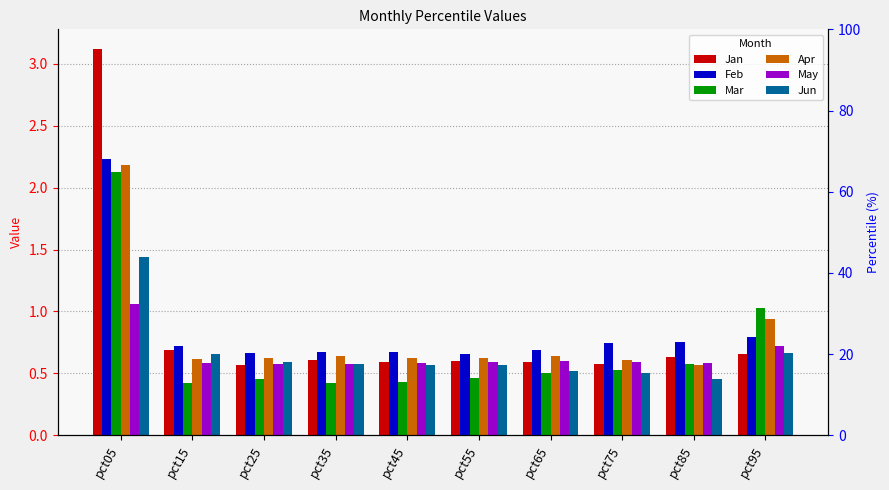

At how many categories does at least one series exceed 2?

1